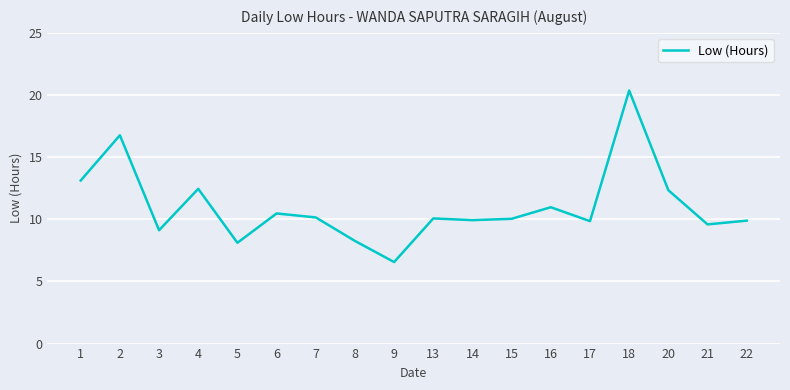

Count the number of categories in the chart.

18